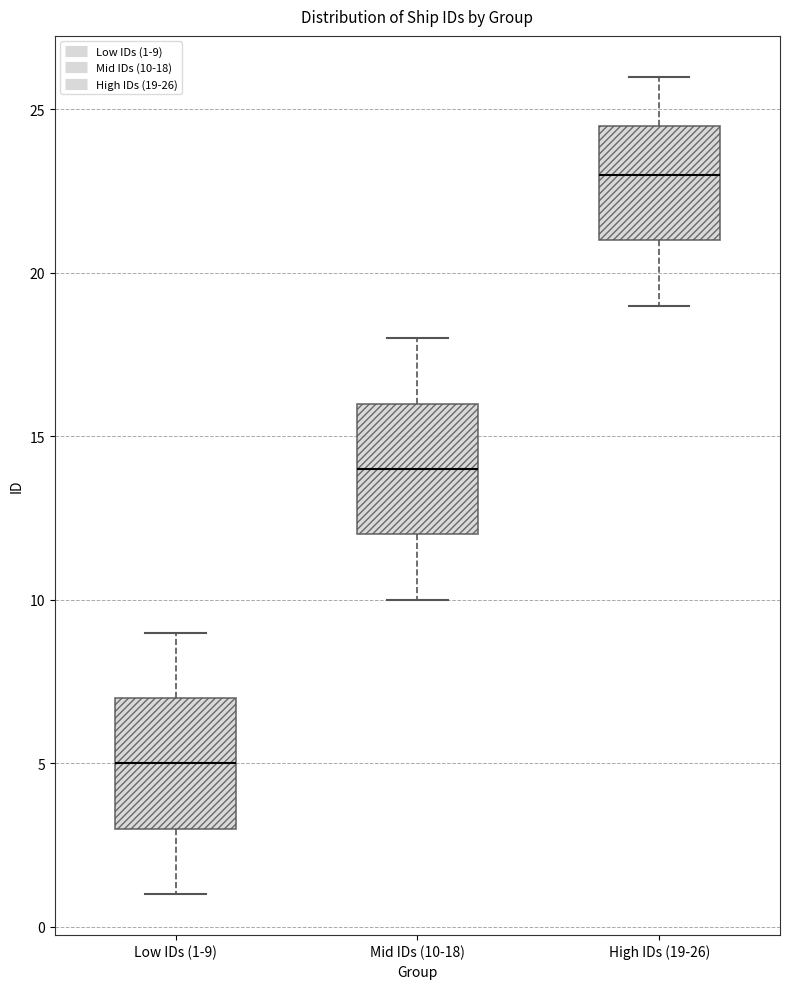

Where does the median line of the box for High IDs (19-26) sit on the y-axis? The values are not printed on the chart, so give them approximately, as read against the axis.

23.0